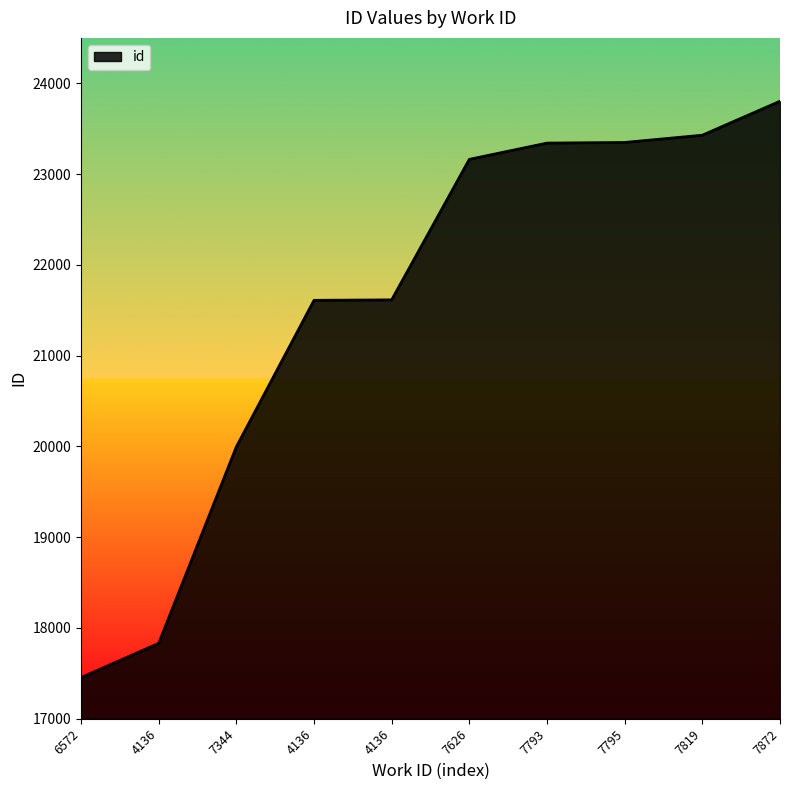

How many lines are shown in the chart?

1